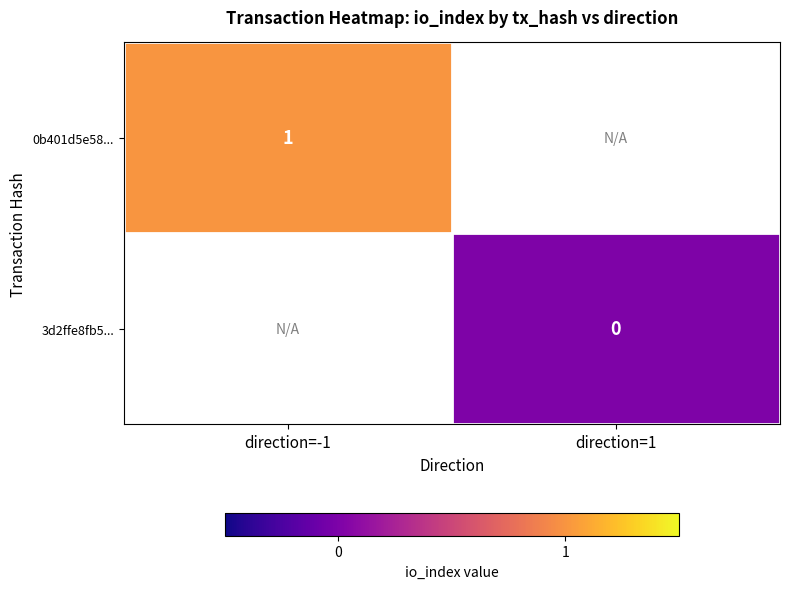

True or false: 0b401d5e58... has a value of 1 at direction=-1.

True